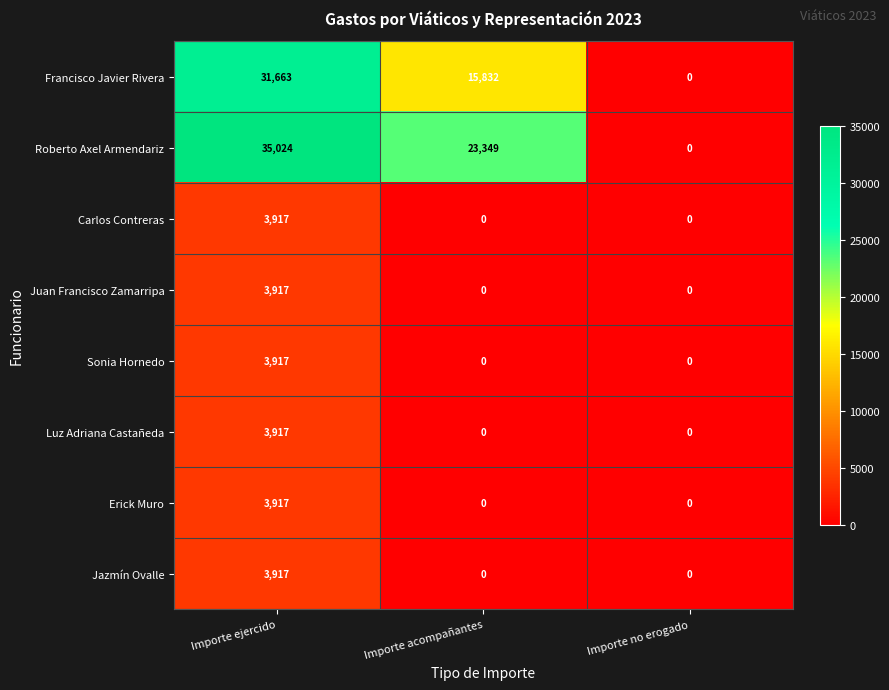

How many distinct data groups are displayed?

8